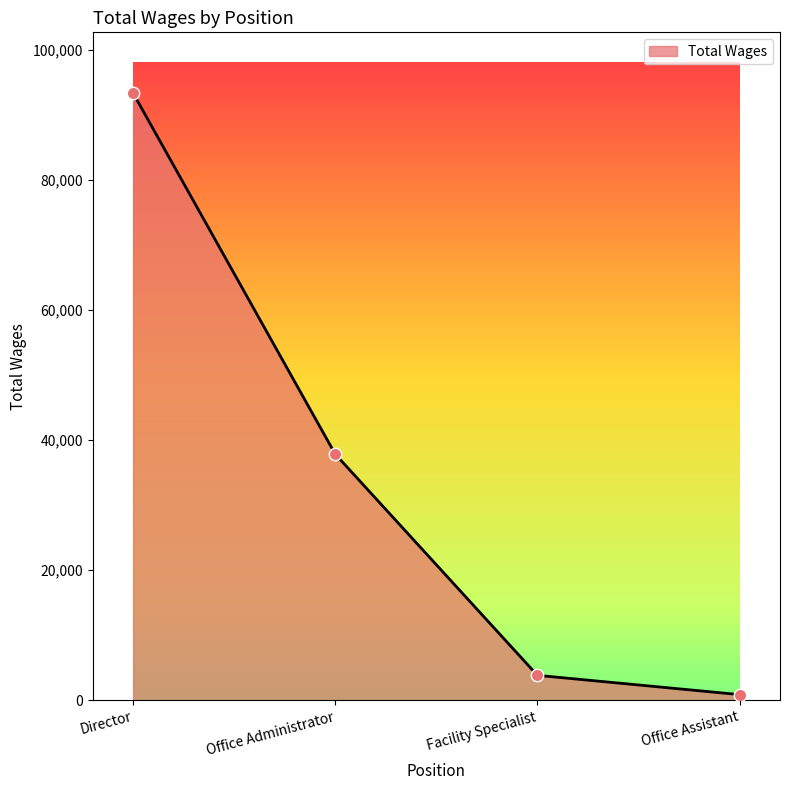

What is the change in value from Facility Specialist to Office Assistant?

-2965